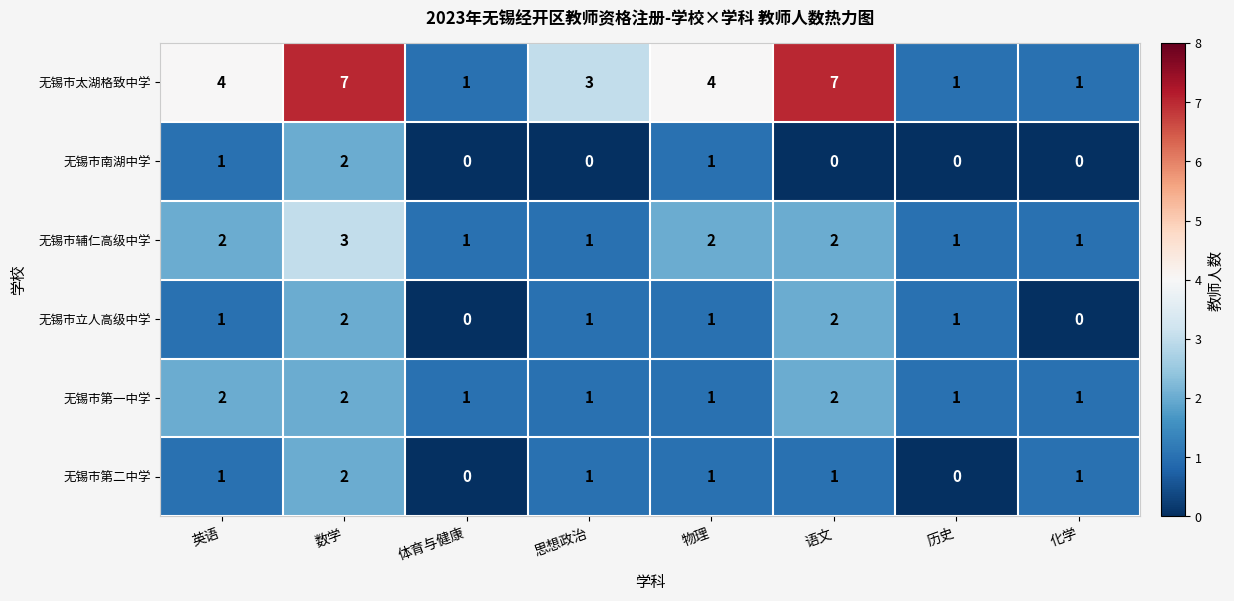

At which category is the sum across all series the highest?

数学